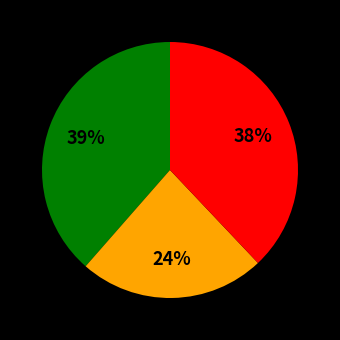

How many slices are in this pie chart?

3